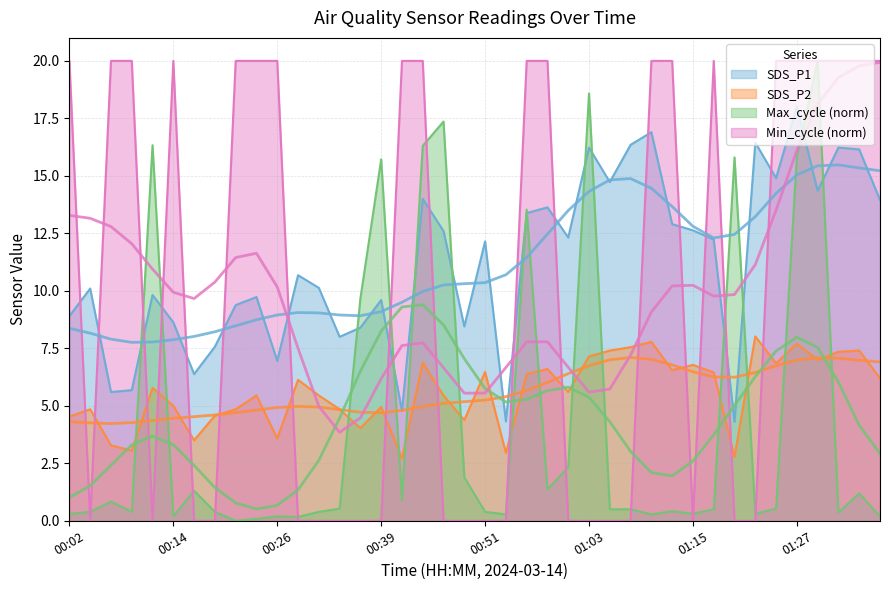

What is the sum of all Min_cycle values?

400.0